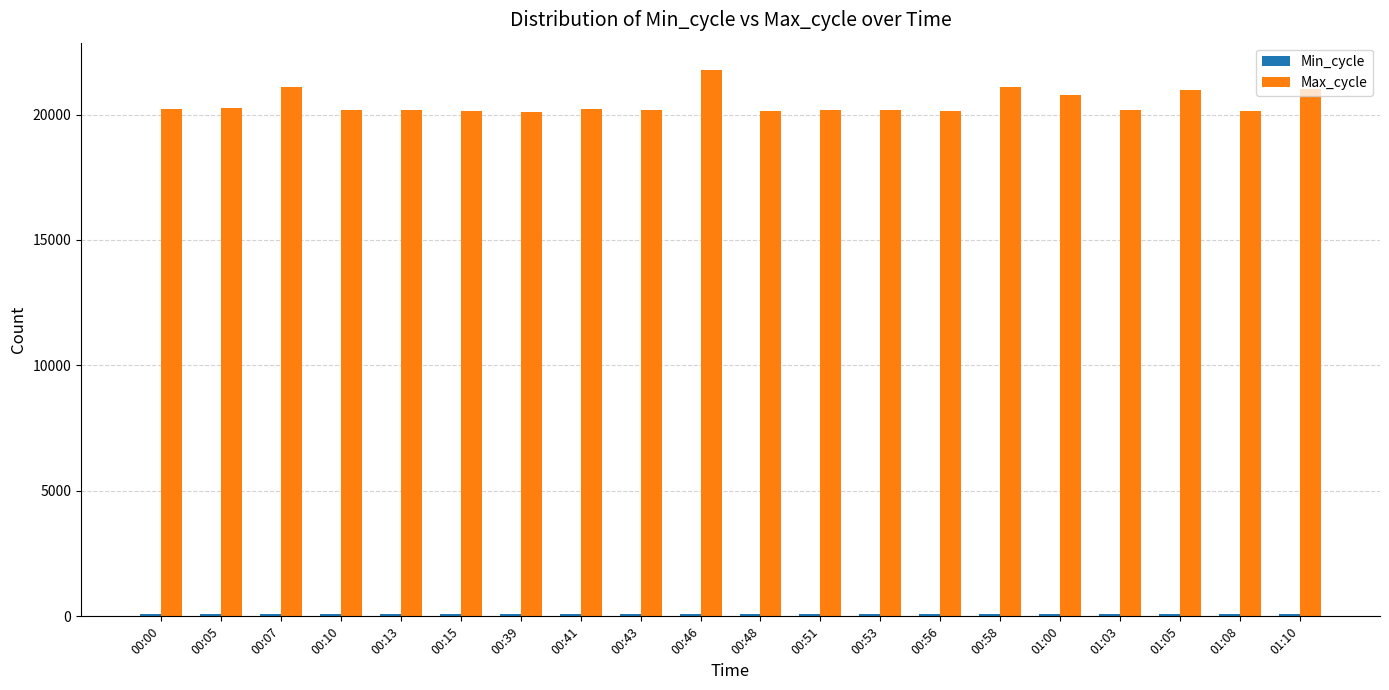

Which label corresponds to the largest value in the chart?

00:46